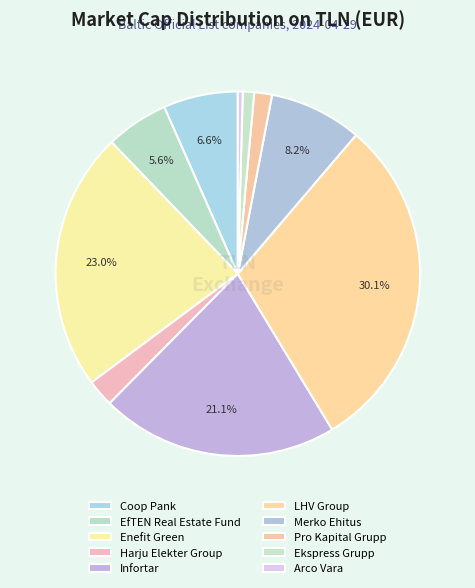

Count the number of slices in the pie.

10